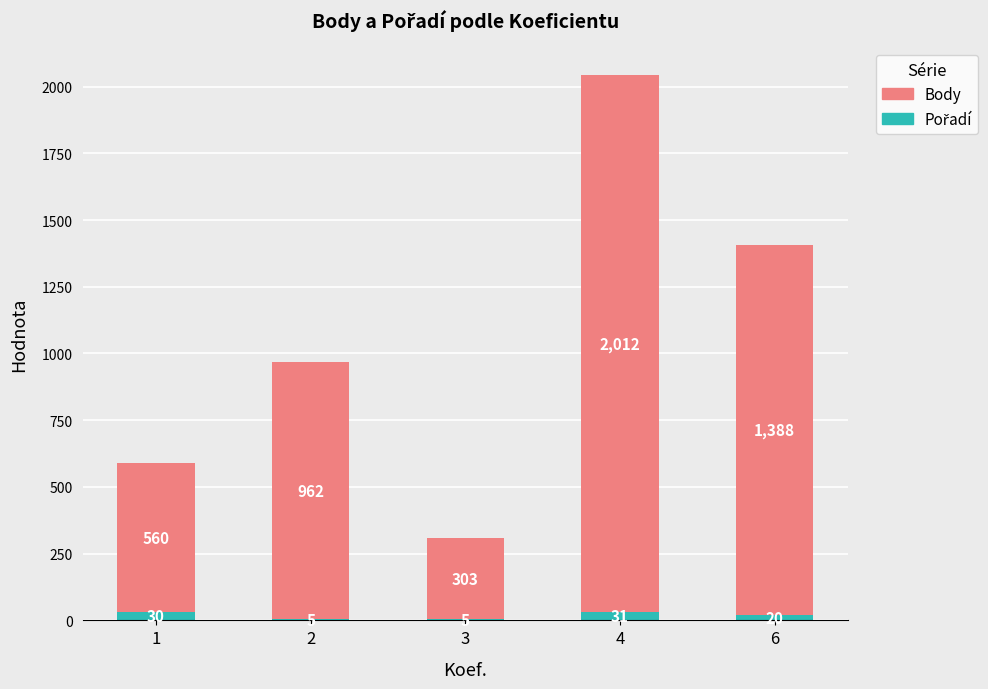

What is the total value across all series at 4?

2043